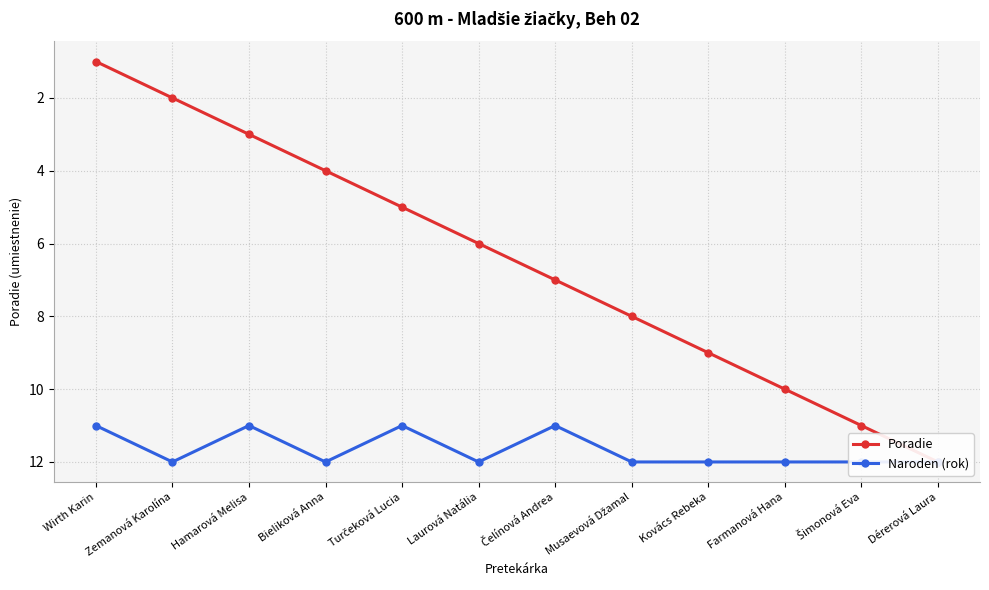

What is the average value of the Poradie series?

6